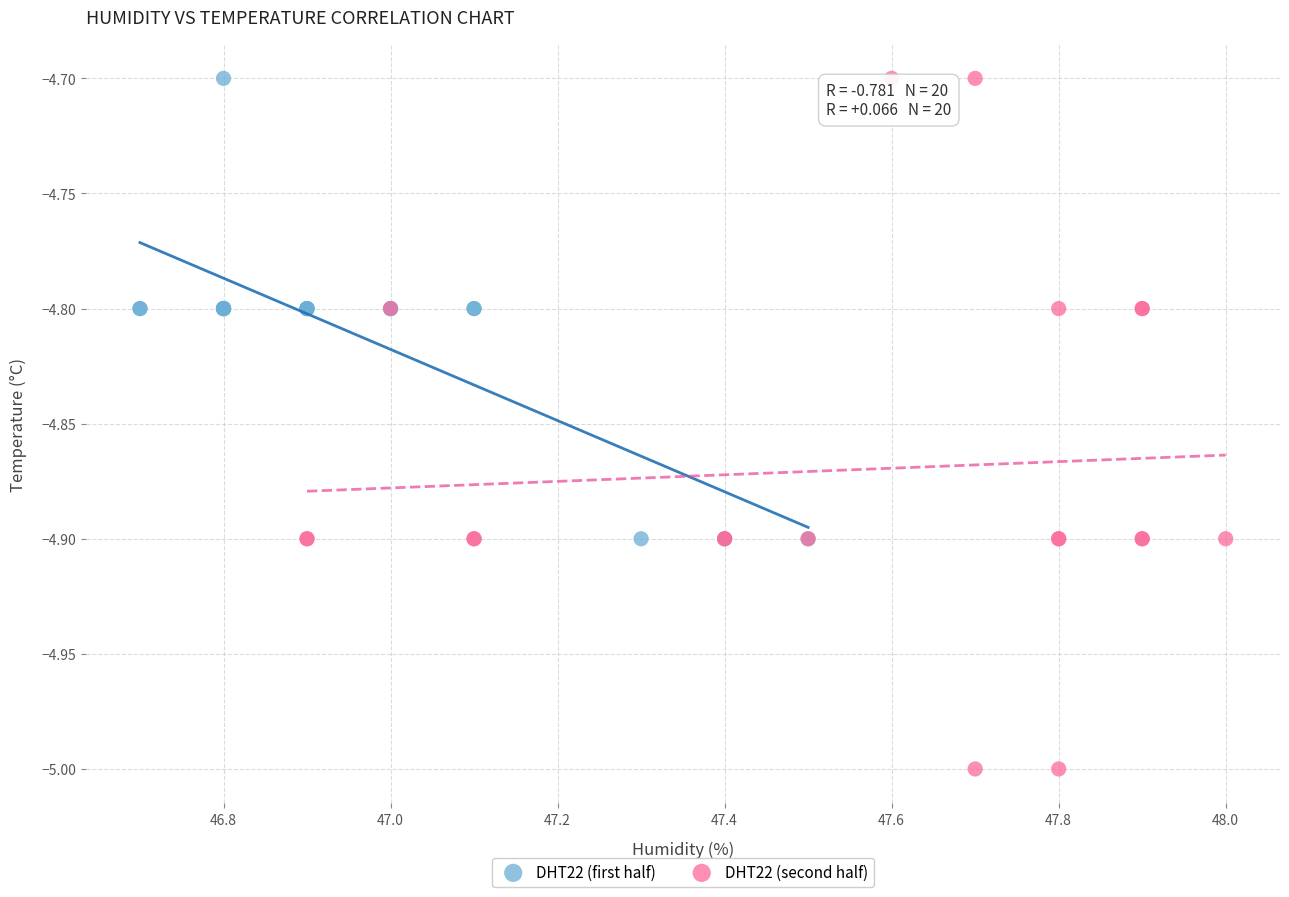

Which series contains the lowest Y value?

DHT22 (second half)